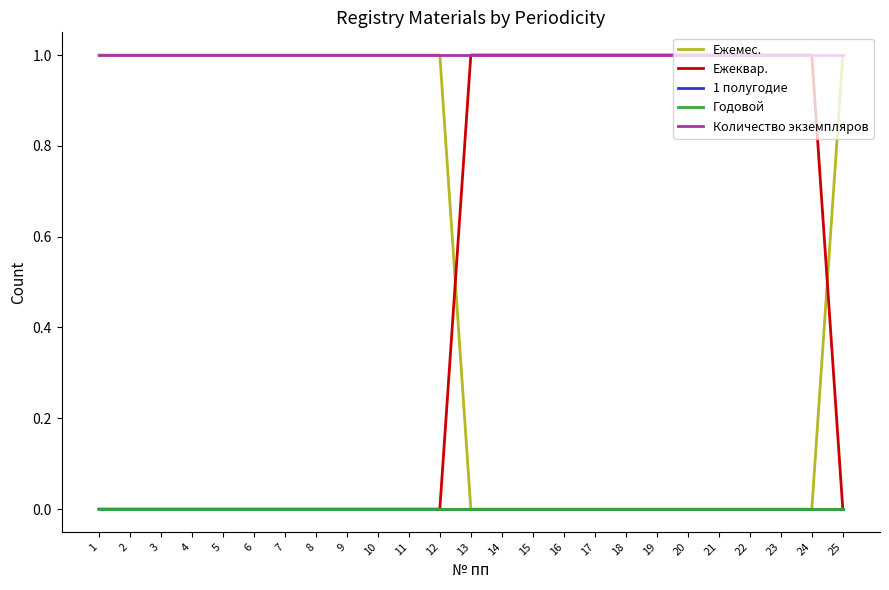

The value of Количество экземпляров at 22 is 1. True or false?

True